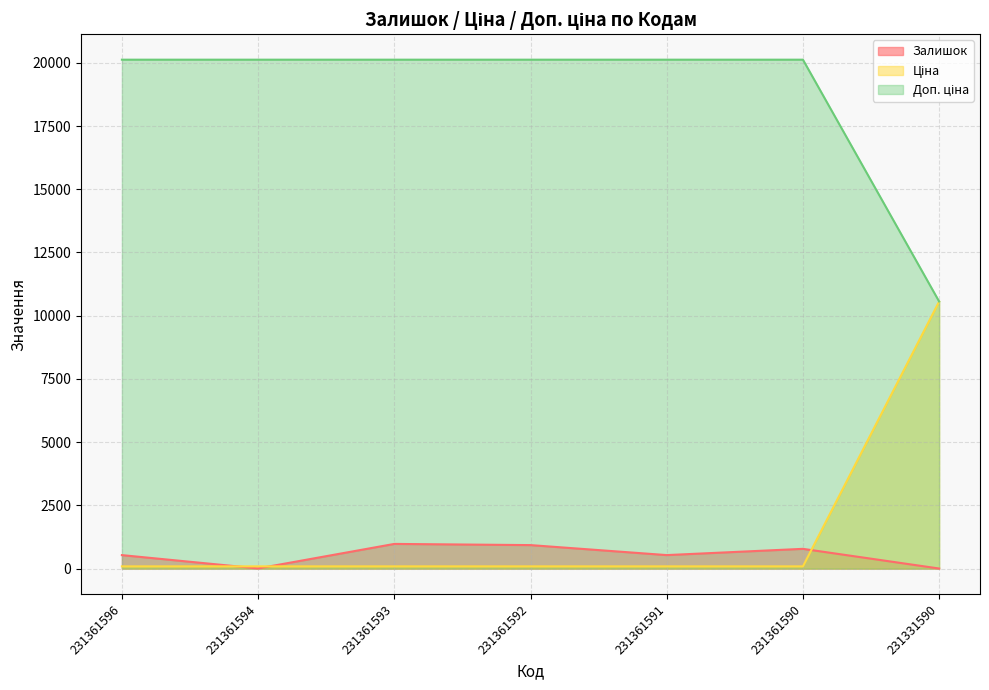

What is the approximate value of Доп. ціна at 231331590?

10562.4